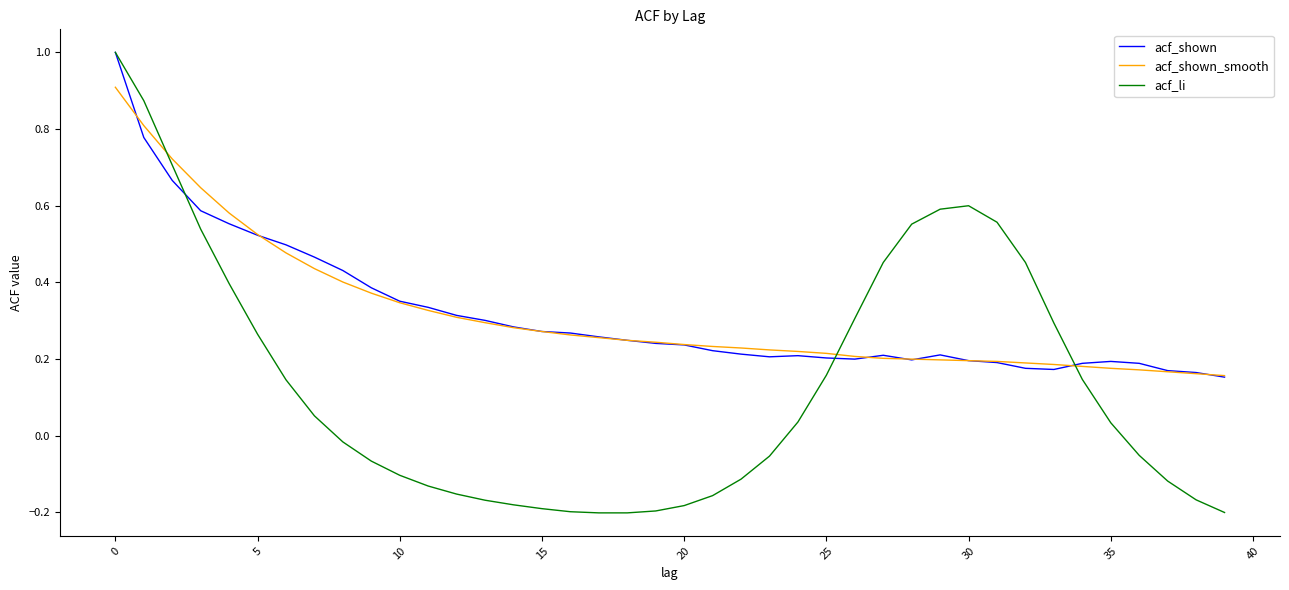

Which series has the largest range (max minus min)?

acf_li